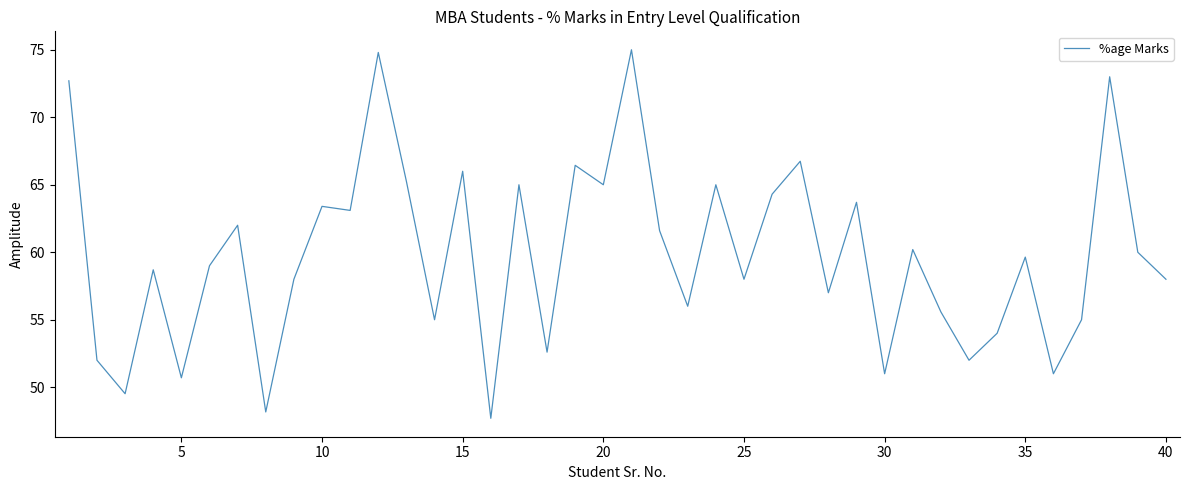

What is the difference between the maximum and minimum values?

27.3